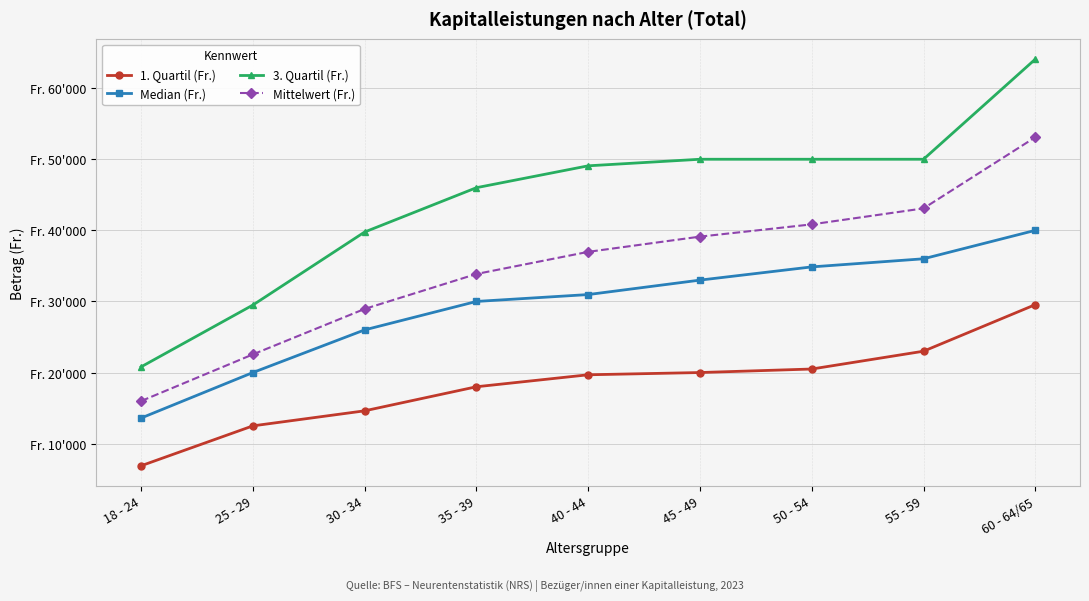

True or false: 3. Quartil (Fr.) and Median (Fr.) cross at least once.

False